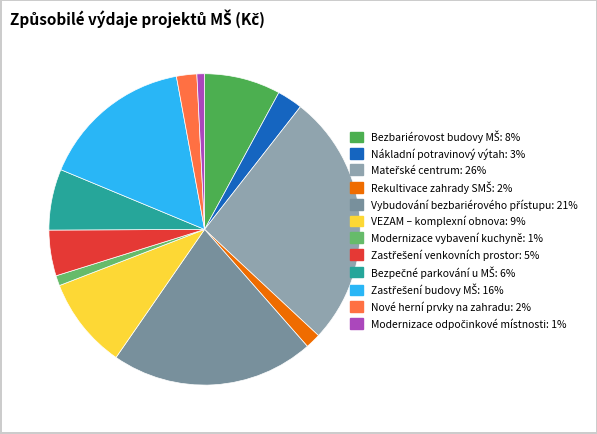

True or false: Nákladní potravinový výtah accounts for 1% of the total.

False